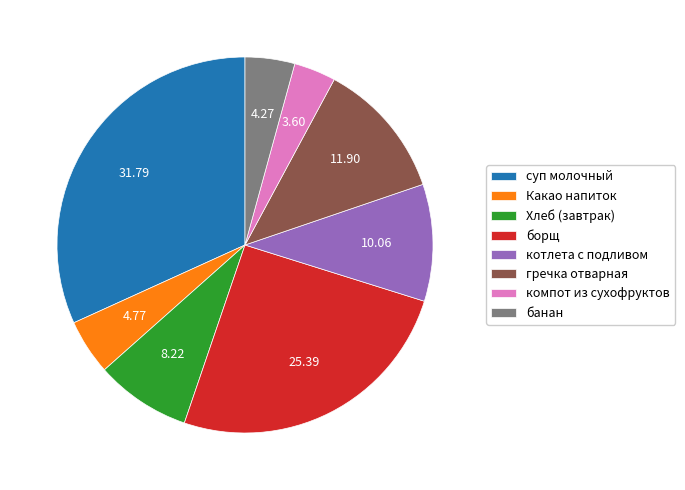

Does any single category account for the majority?

No